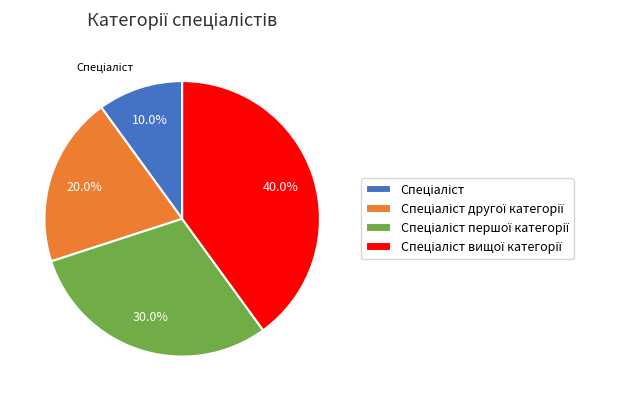

Does any single category account for the majority?

No